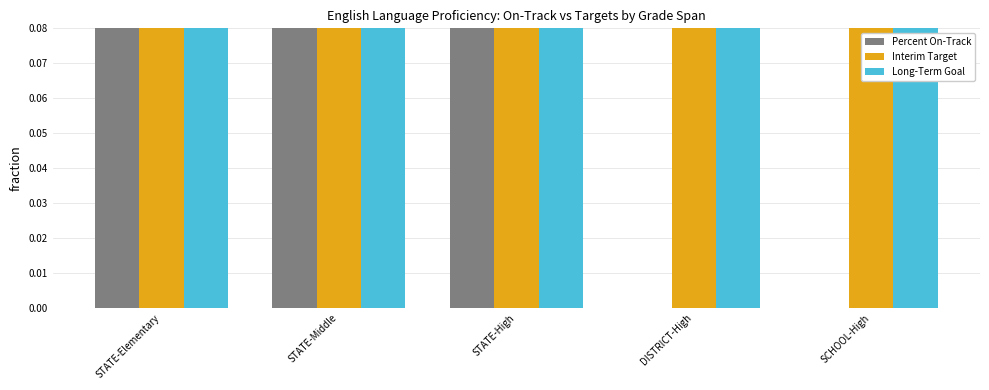

What is the total value across all series at STATE-Elementary?

1.9